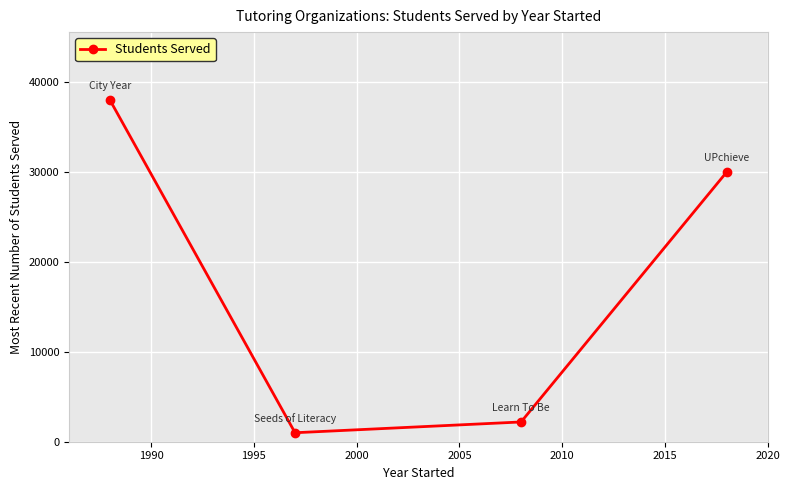

How many interior local valleys (lower than both neighbors) does the data have?

1